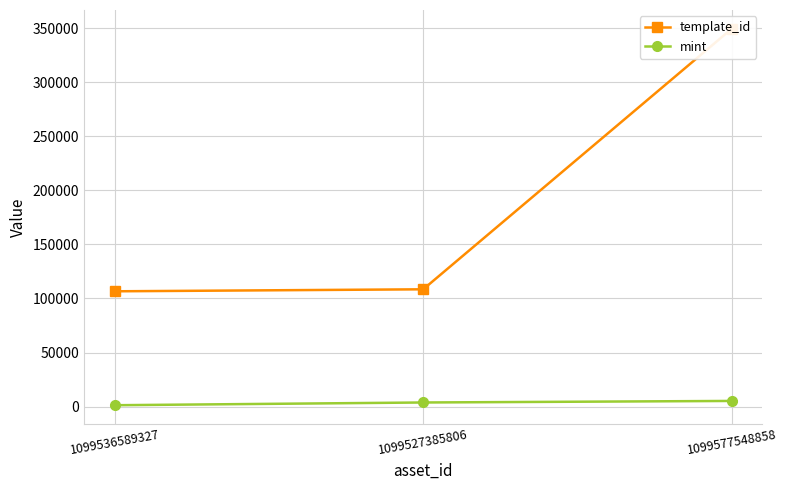

Rank the series at 1099527385806 from lowest to highest value.

mint, template_id